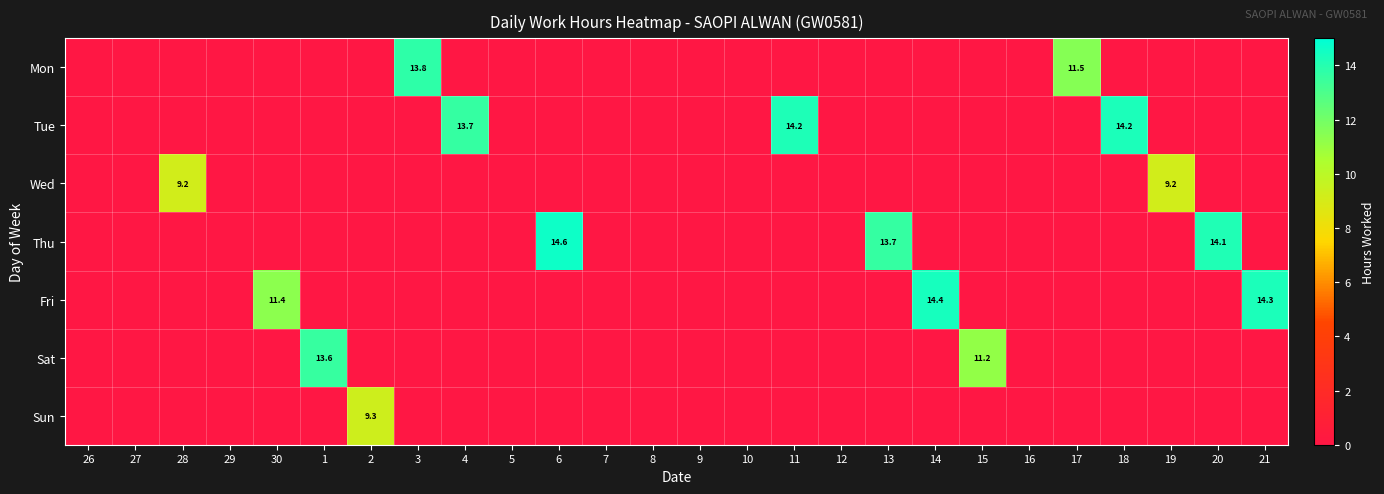

The value of Sat at 1 is 21.1. True or false?

False